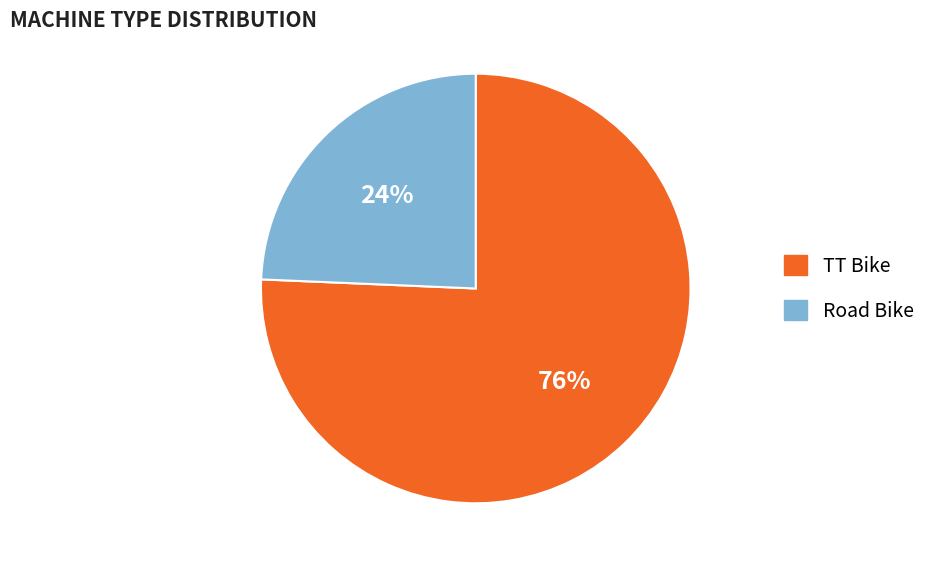

To the nearest percent, what portion does TT Bike represent?

76%